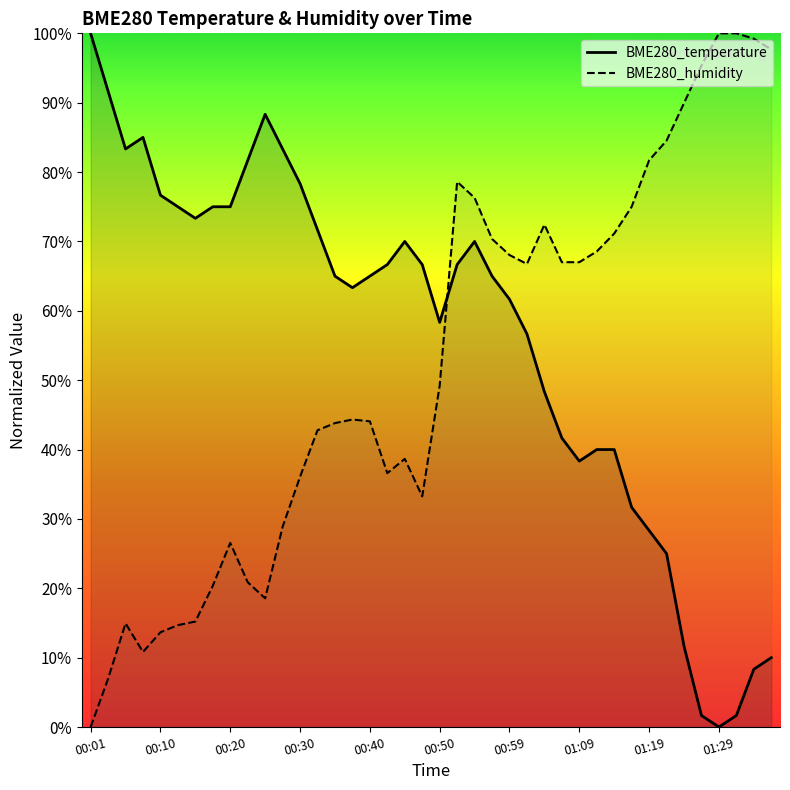

What is the sum of all BME280_humidity values?

2089.9